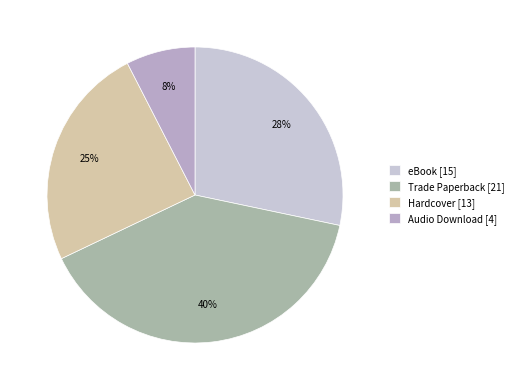

Count the number of slices in the pie.

4